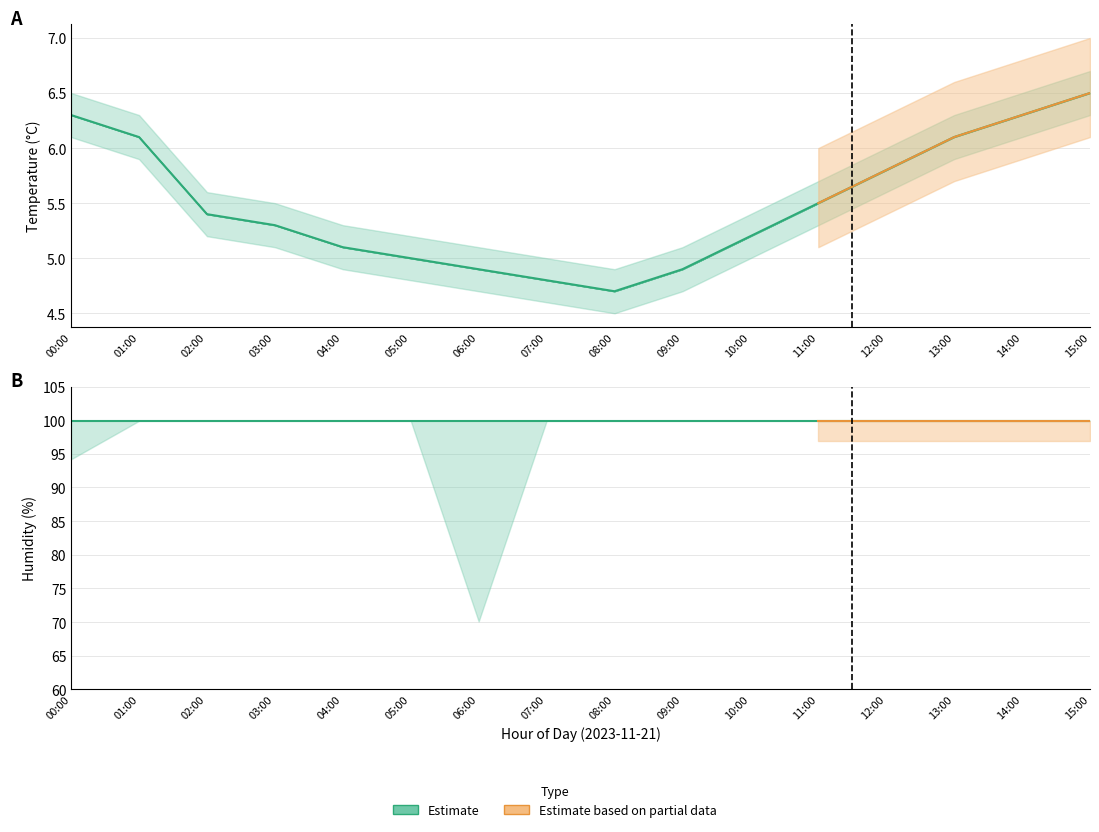

What is the difference between the maximum and minimum values in the temperature_upper series?

1.8